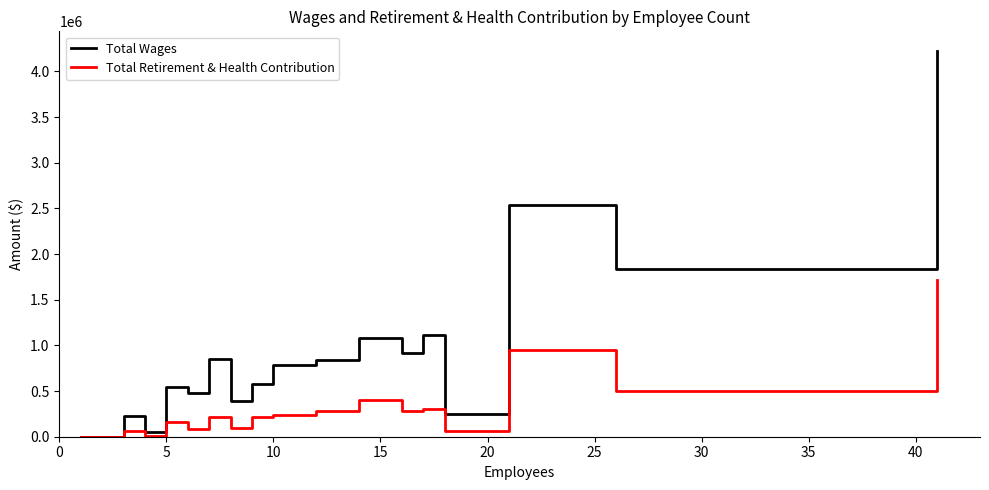

Which series has the largest total across all categories?

Total Wages